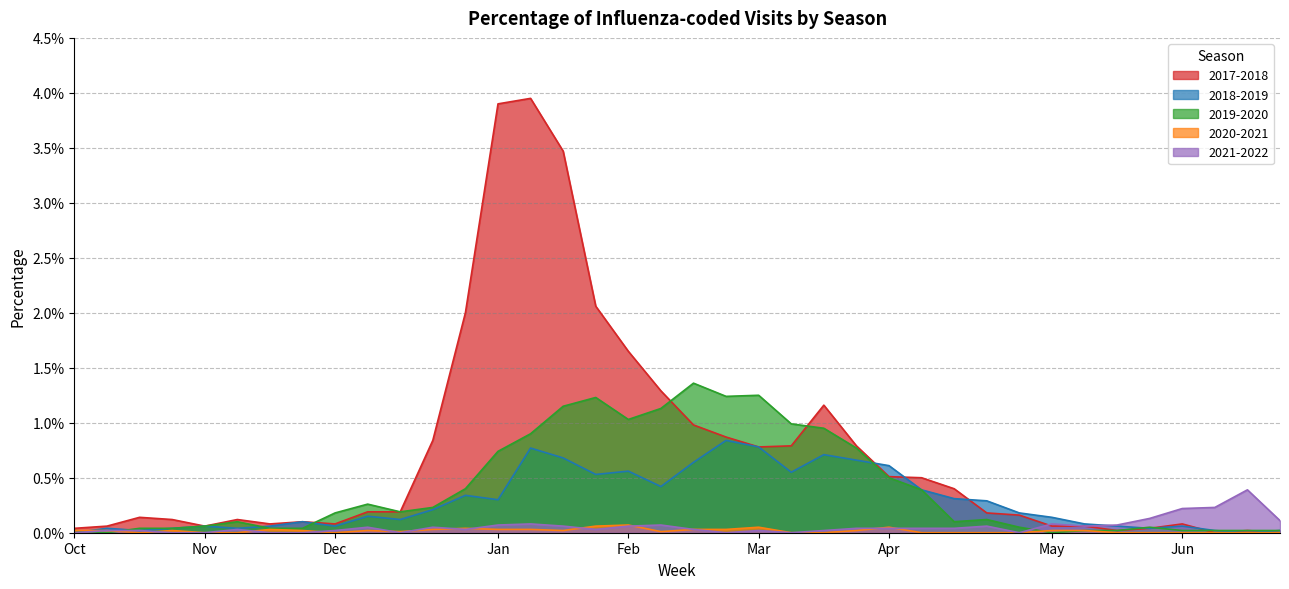

The 2017-2018 series shows 0.0 at 49. True or false?

False